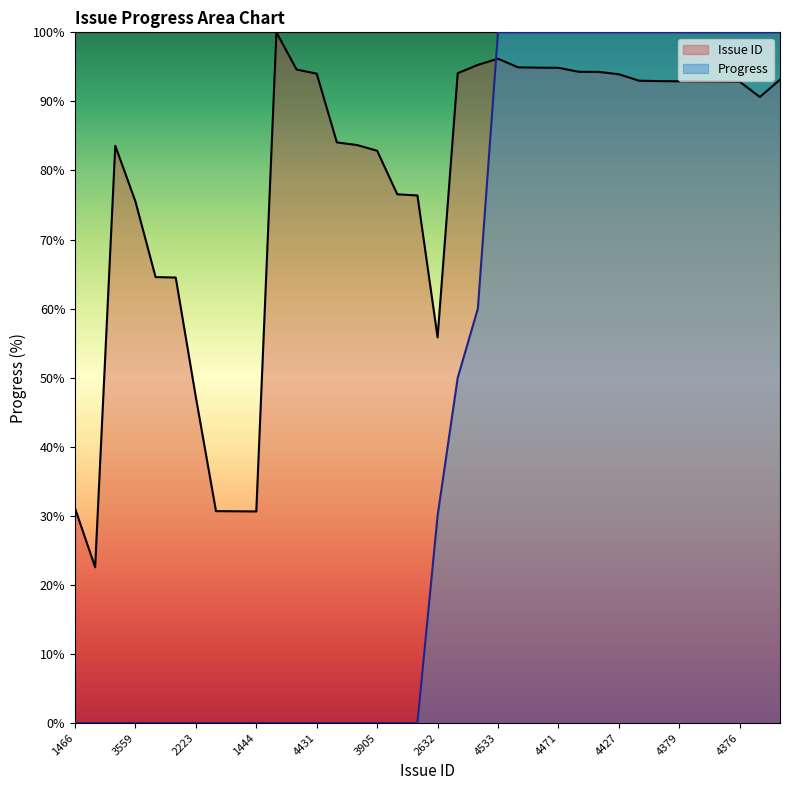

How many lines are shown in the chart?

2